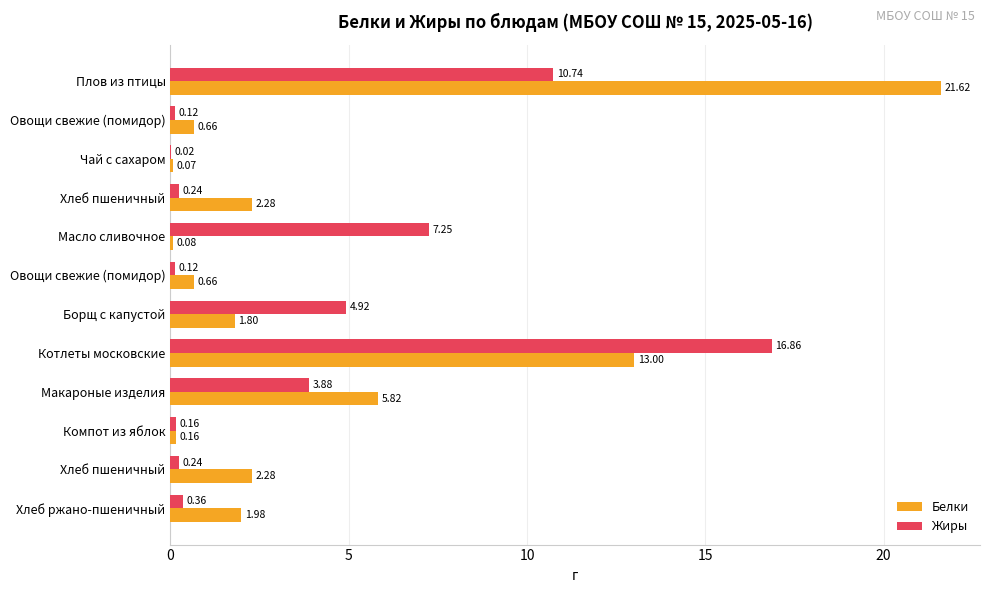

How many data points does each series have?

12